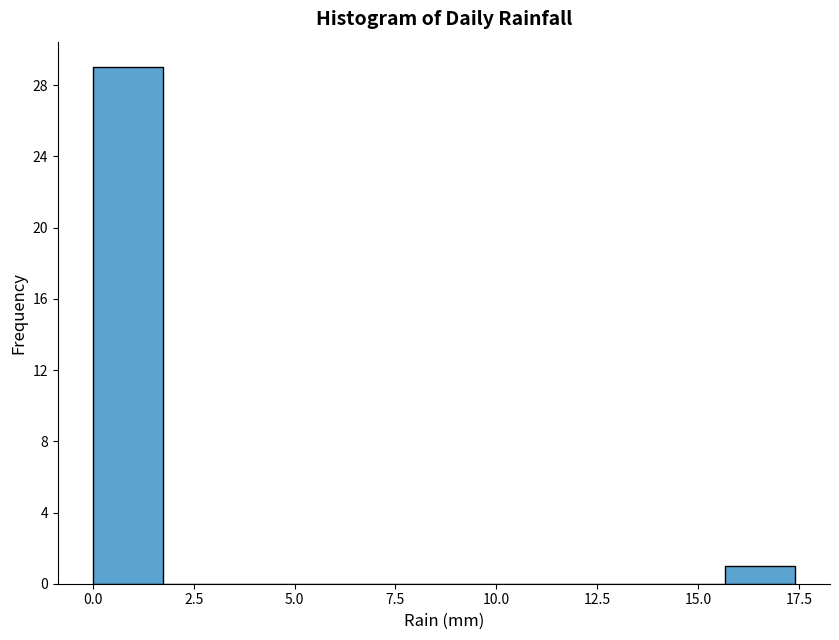

Read against the x-axis, roughly where is the centre of the tallest bar?

1.0